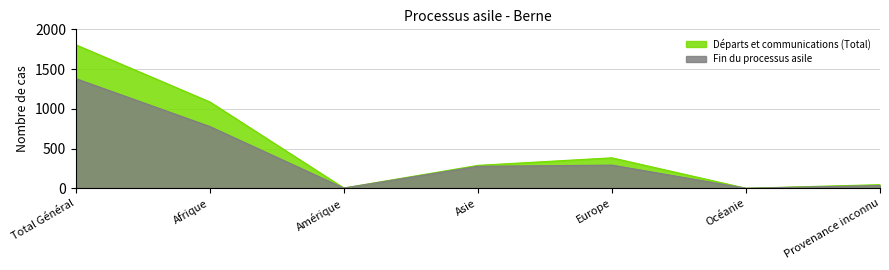

What is the label of the 3rd point from the right?

Europe